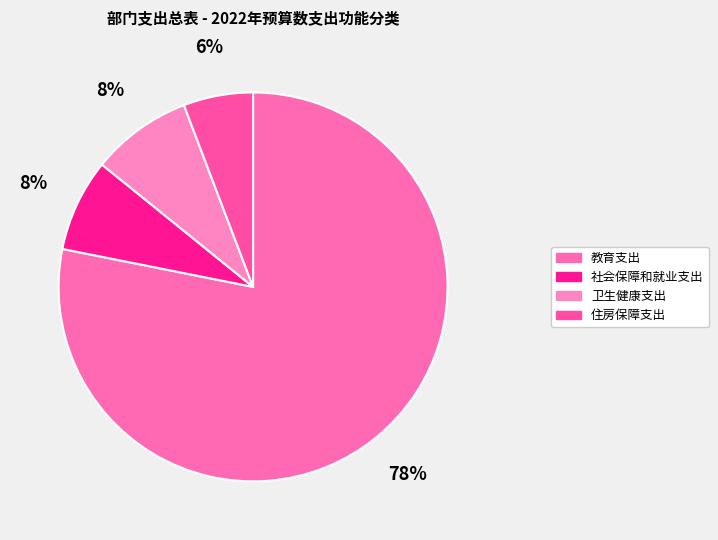

The 社会保障和就业支出 slice represents 8% of the pie. True or false?

True